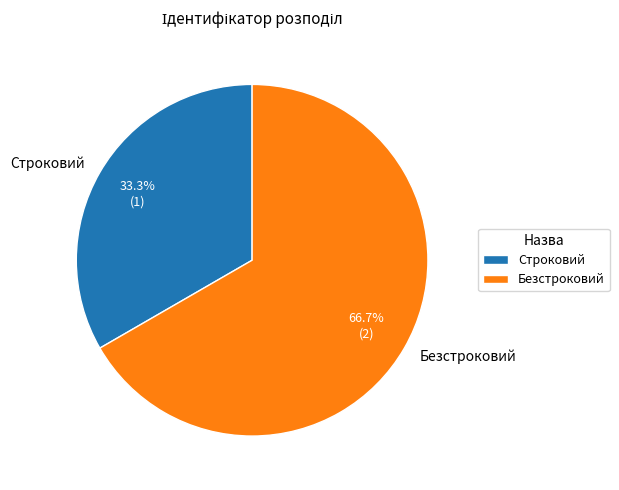

What is the majority slice?

Безстроковий